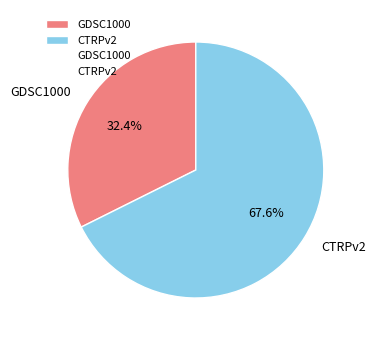

To the nearest percent, what is the difference between the GDSC1000 and CTRPv2 slice percentages?

35%